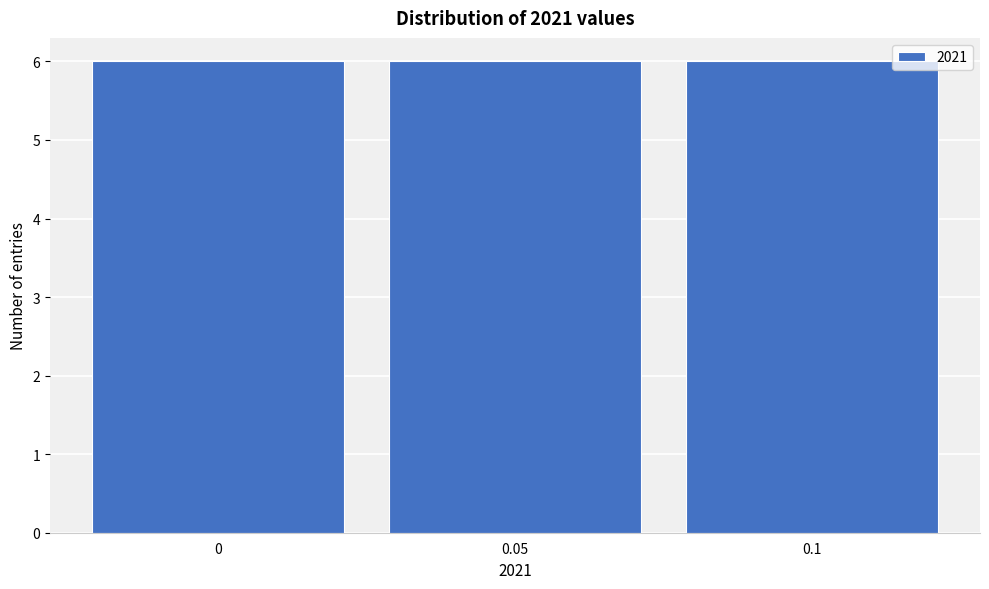

Reading left to right, list every bar in this chart as the range it spans on the x-axis followed by its height. The values are not printed on the chart, so give them approximately, as read against the axis.

-0.025 to 0.025: 6
0.025 to 0.075: 6
0.075 to 0.125: 6